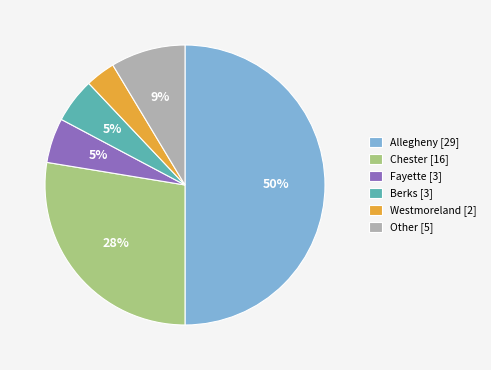

Does Fayette [3] account for over 50% of the chart?

No